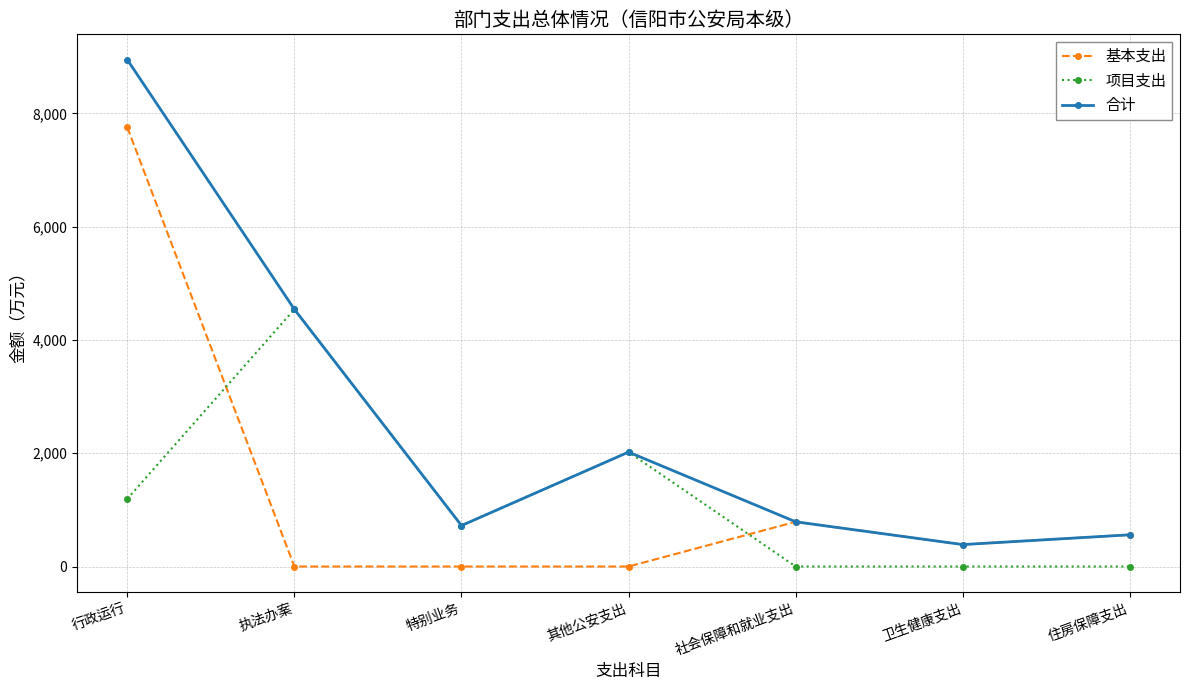

What are all the series names shown in the legend?

基本支出, 项目支出, 合计